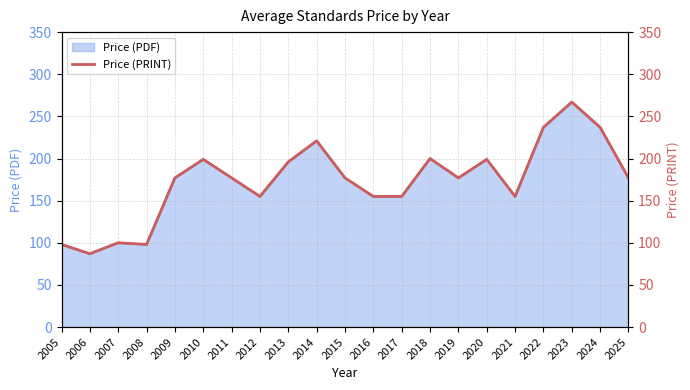

What value does the data have at 2019, to the nearest 10?

180